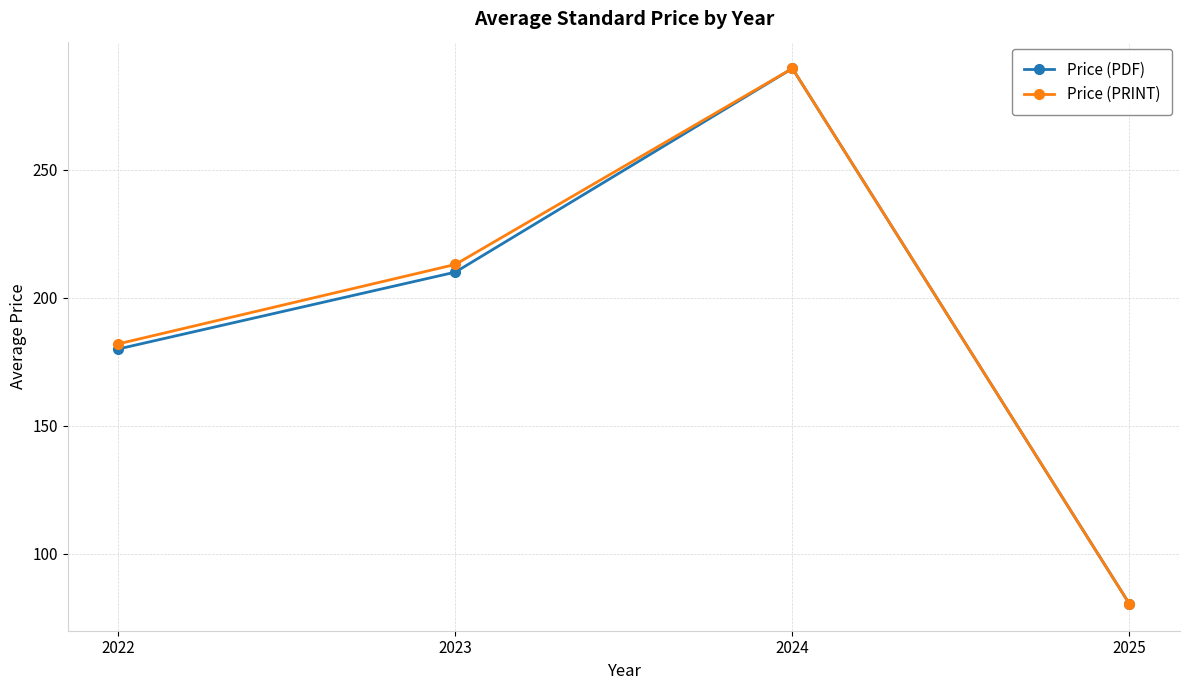

Where is Price (PDF) nearest to the value 184?

2022